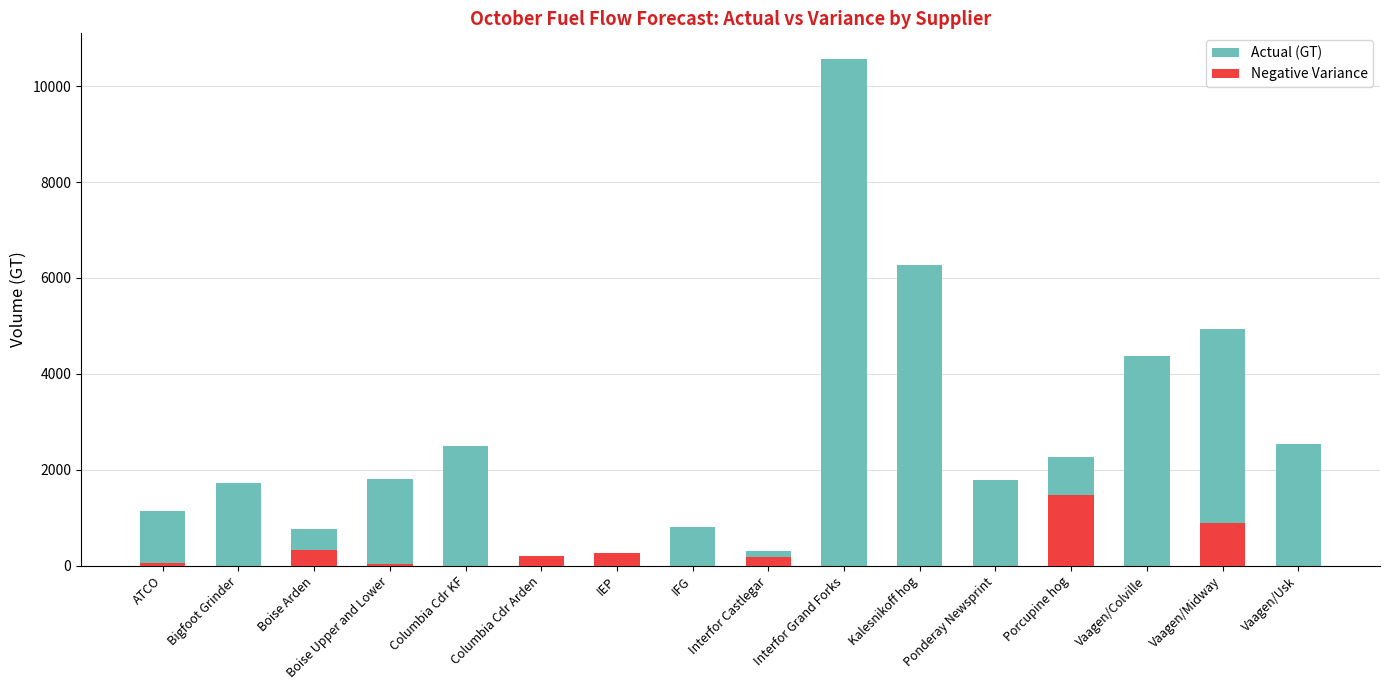

What are all the series names shown in the legend?

Actual (GT), Negative Variance